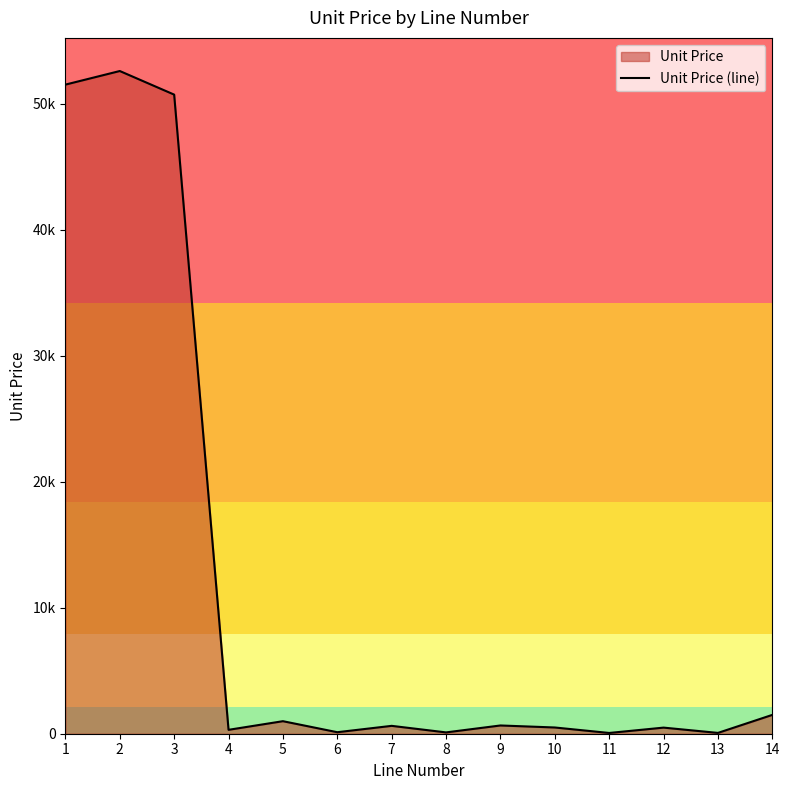

What is the minimum value shown in the chart?

60.0